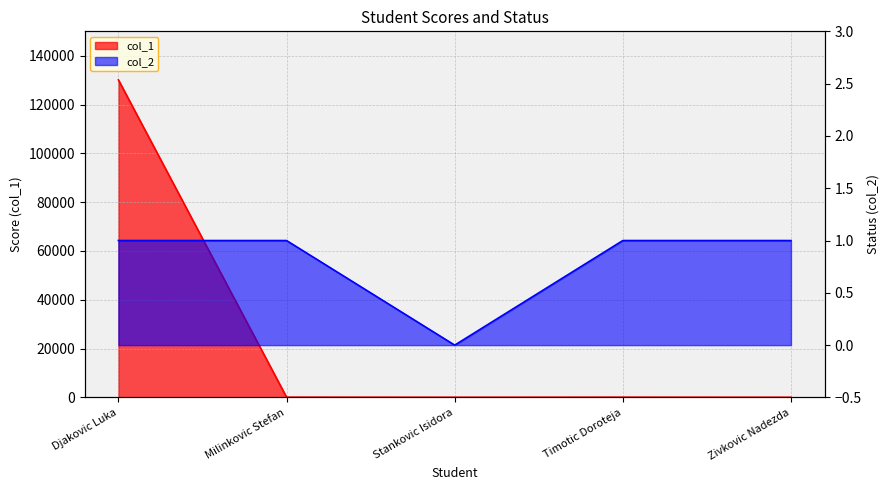

At which category is the sum across all series the highest?

Djakovic Luka